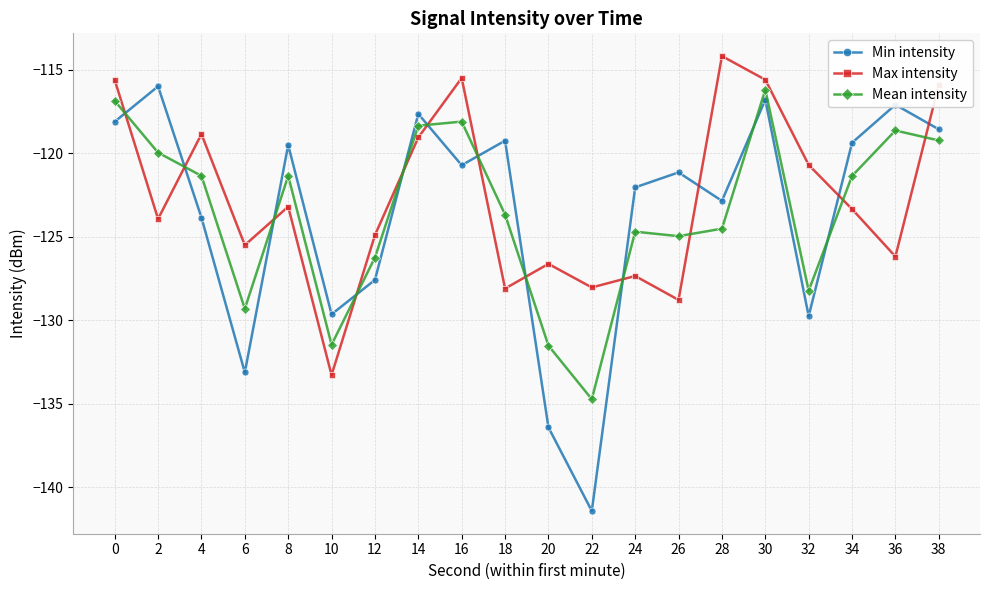

Is it true that Max intensity equals -126.2 at 36?

True